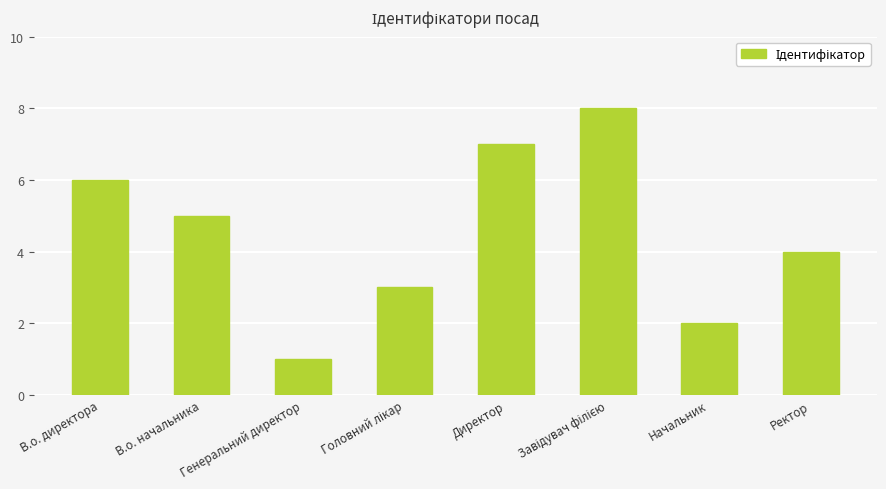

What is the label of the 1st bar from the right?

Ректор